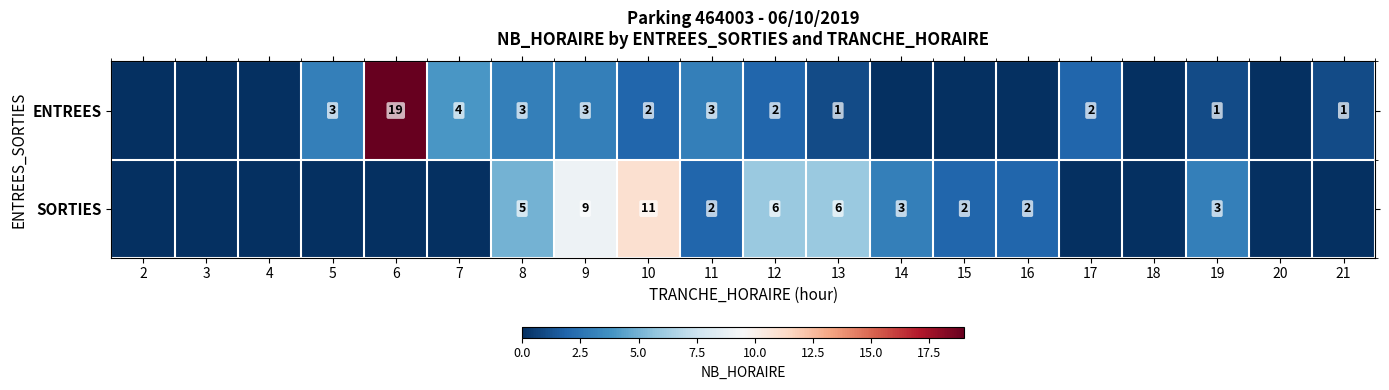

The ENTREES series shows 0 at 19. True or false?

False